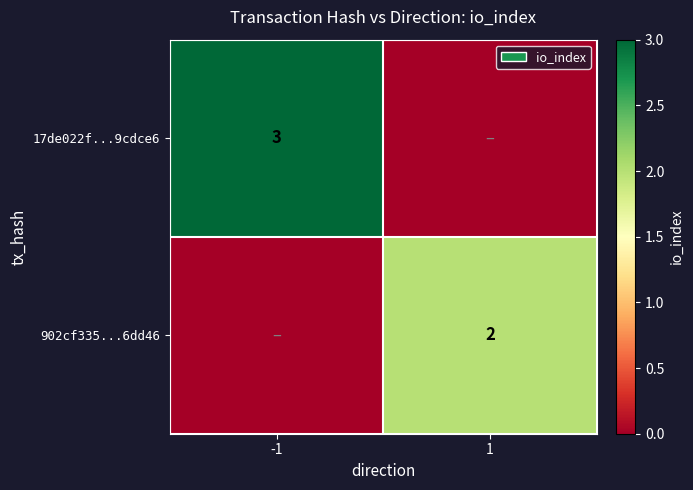

Is the value of 902cf335...6dd46 at 1 greater than the value of 17de022f...9cdce6 at -1?

No